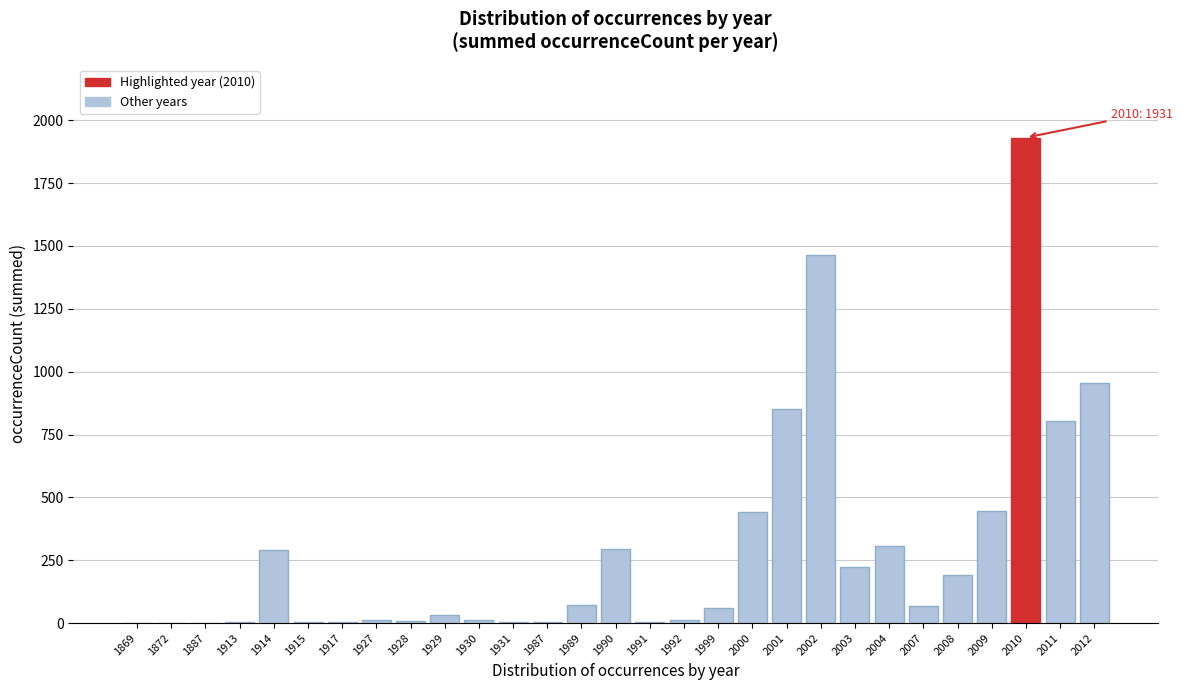

At which category does the chart reach its peak across all series?

2010